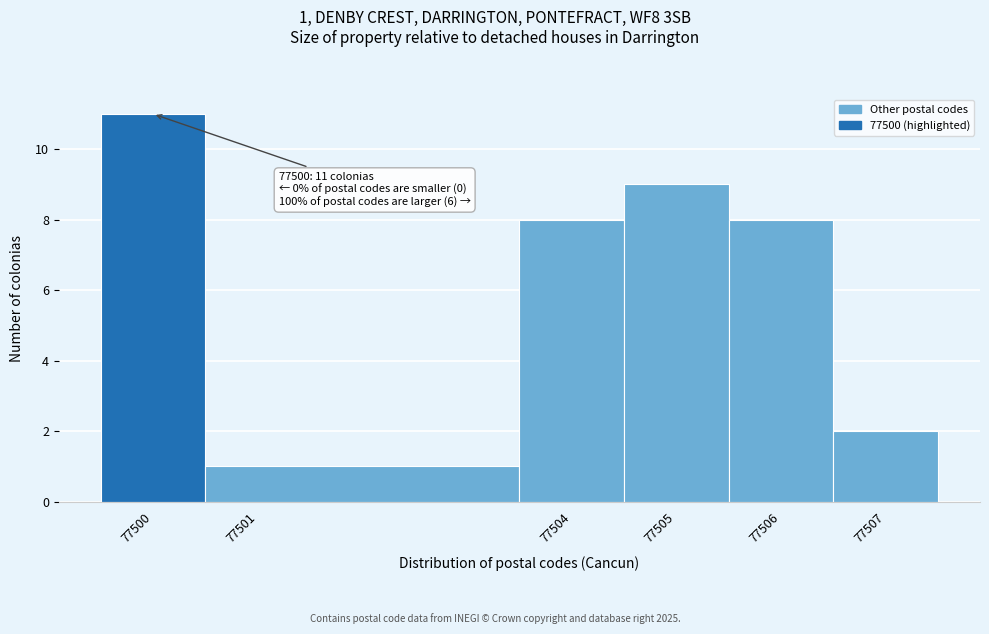

Which range on the x-axis has the tallest bar?

77499.5 to 77500.5